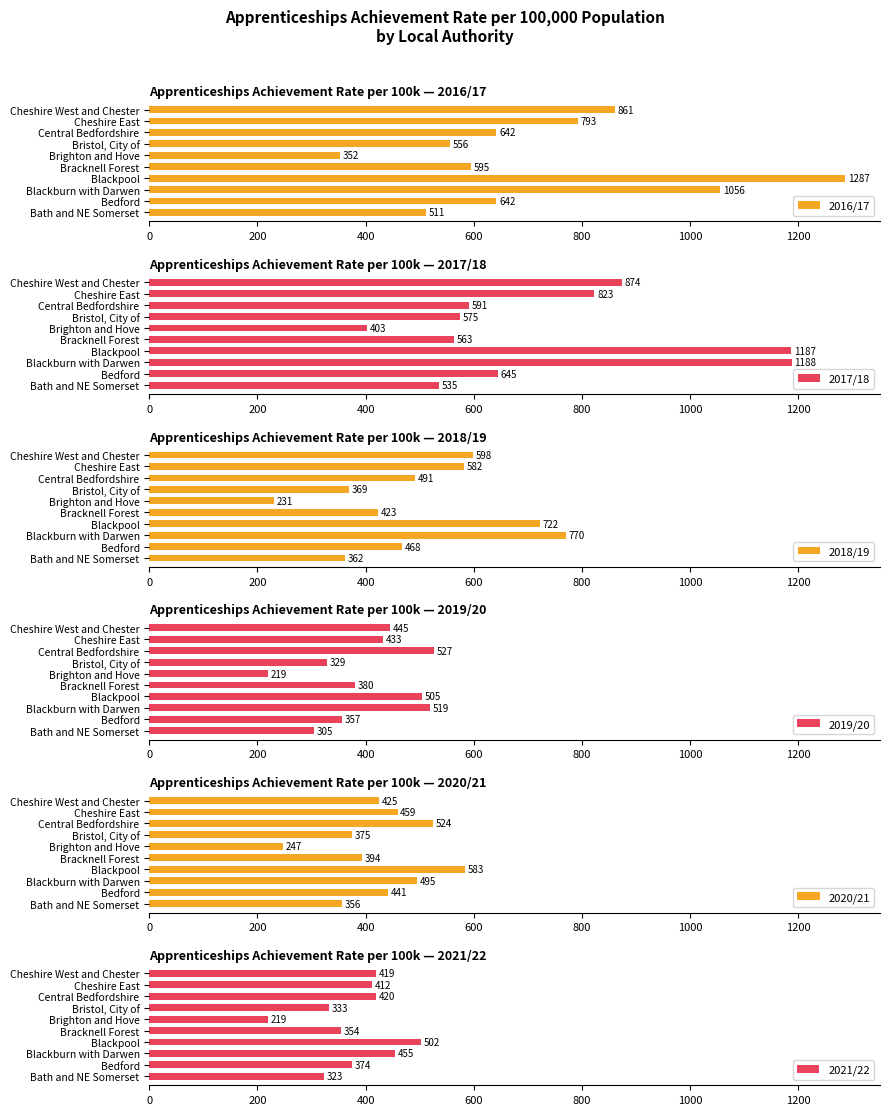

What is the average value of the 2021/22 series?

381